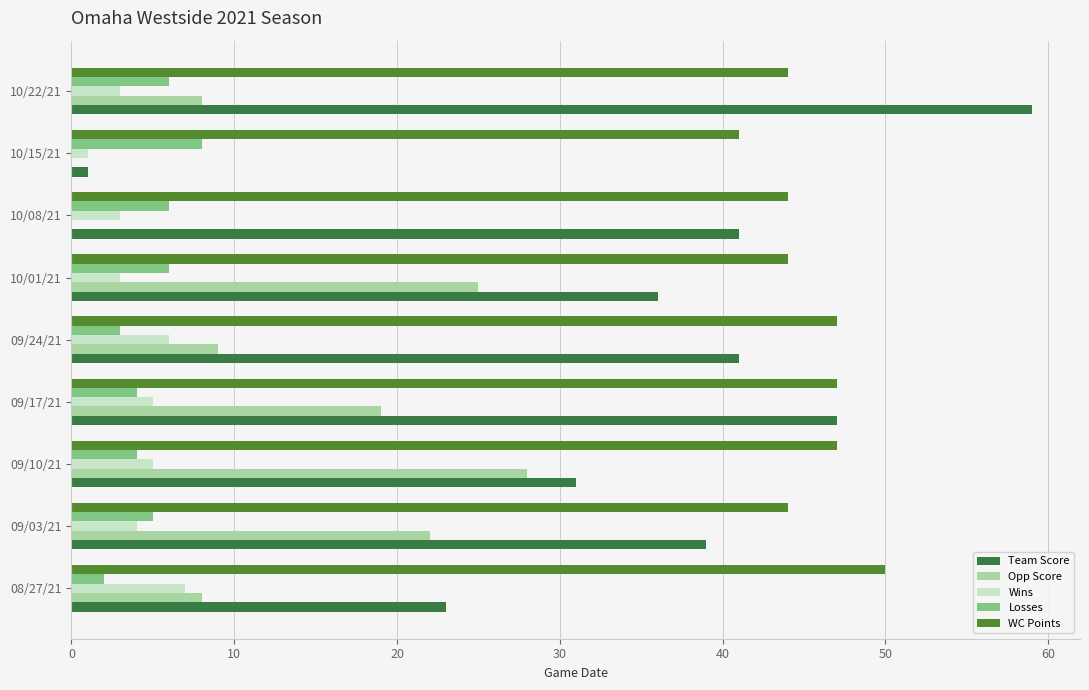

What are all the series names shown in the legend?

Team Score, Opp Score, Wins, Losses, WC Points